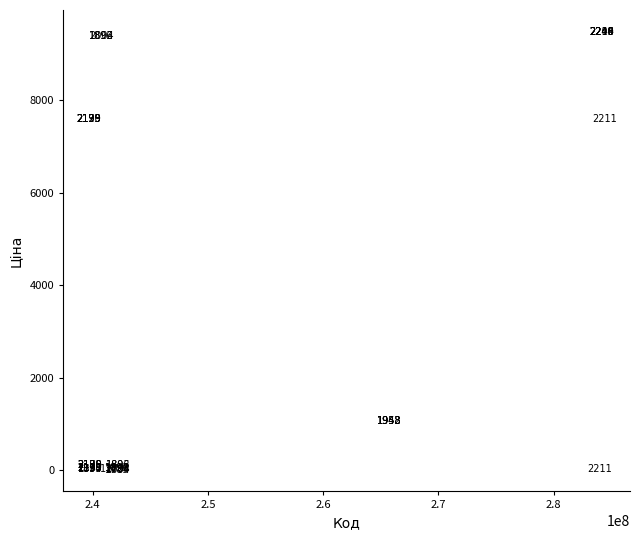

What Y value in the scatter plot is closest to 4748?

7596.5